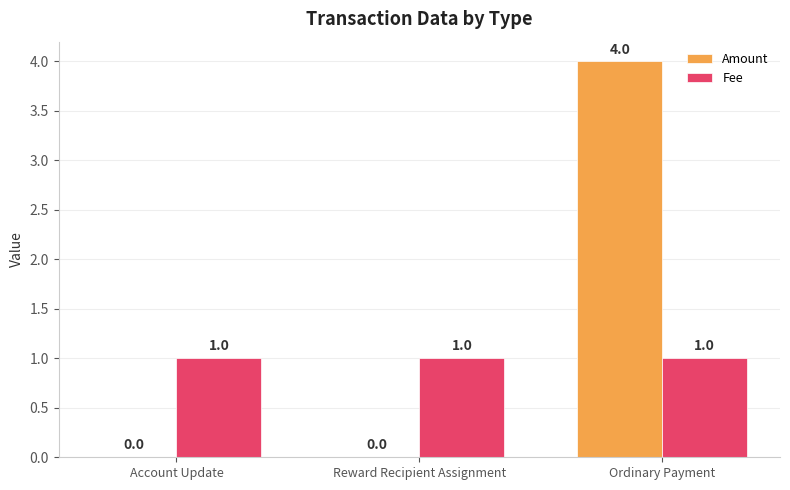

Which series has the largest range (max minus min)?

Amount